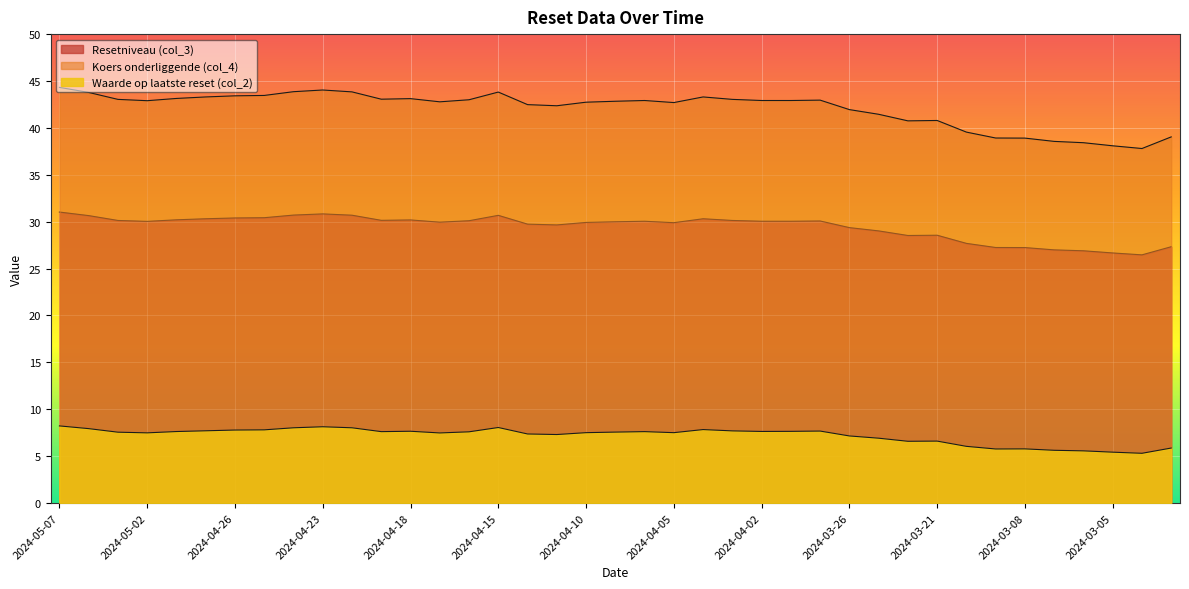

Reading right to left, list all the values displayed in this chart.

Resetniveau (col_3): 27.3	26.5	26.7	26.9	27.0	27.2	27.2	27.7	28.6	28.5	29.0	29.4	30.1	30.0	30.0	30.1	30.3	29.9	30.0	30.0	29.9	29.7	29.7	30.7	30.1	29.9	30.2	30.1	30.7	30.8	30.7	30.4	30.4	30.3	30.2	30.0	30.1	30.6	31.0
Koers onderliggende (col_4): 39.0	37.8	38.1	38.4	38.6	38.9	38.9	39.5	40.8	40.8	41.5	42.0	43.0	42.9	42.9	43.0	43.3	42.7	42.9	42.8	42.7	42.4	42.5	43.8	43.0	42.8	43.1	43.1	43.8	44.0	43.9	43.5	43.4	43.3	43.1	42.9	43.0	43.8	44.3
Waarde op laatste reset (col_2): 5.9	5.3	5.4	5.6	5.6	5.8	5.8	6.0	6.6	6.6	6.9	7.2	7.7	7.6	7.6	7.7	7.8	7.5	7.6	7.6	7.5	7.3	7.4	8.1	7.6	7.5	7.7	7.6	8.0	8.1	8.0	7.8	7.8	7.7	7.6	7.5	7.5	7.9	8.2